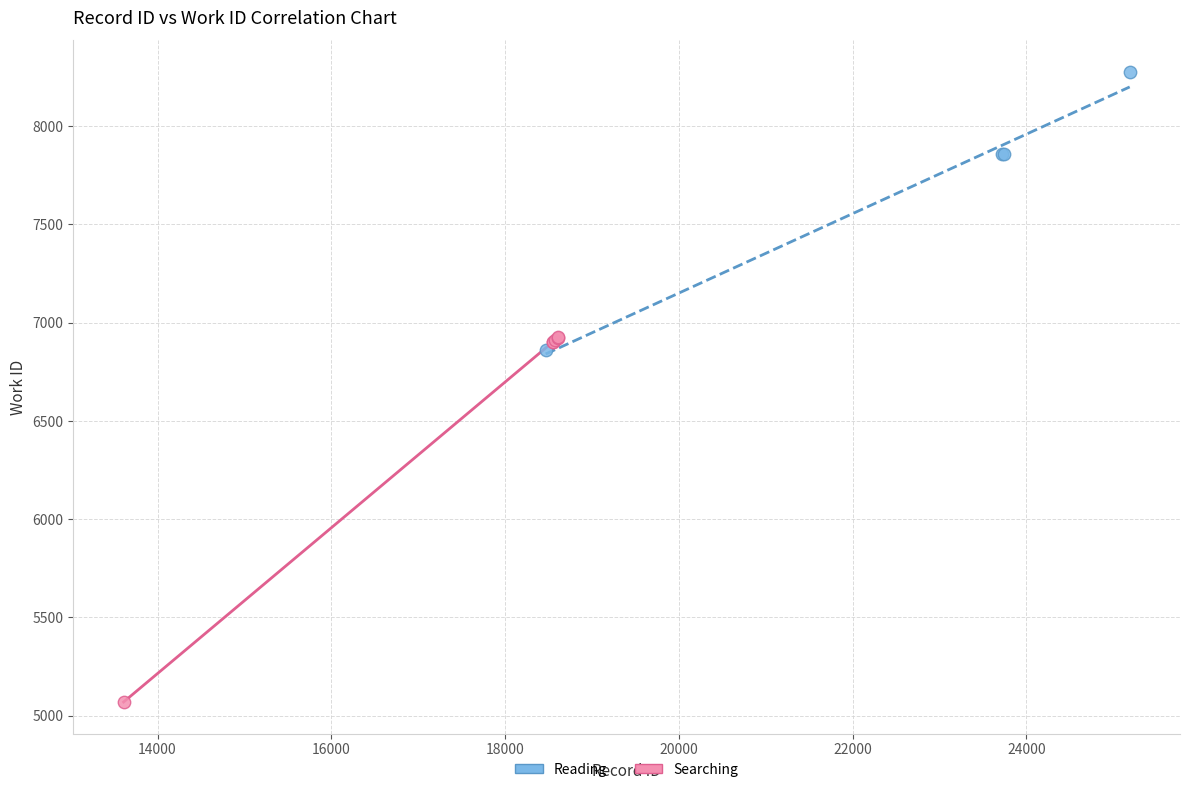

Which series has the largest Y range (max minus min)?

Searching